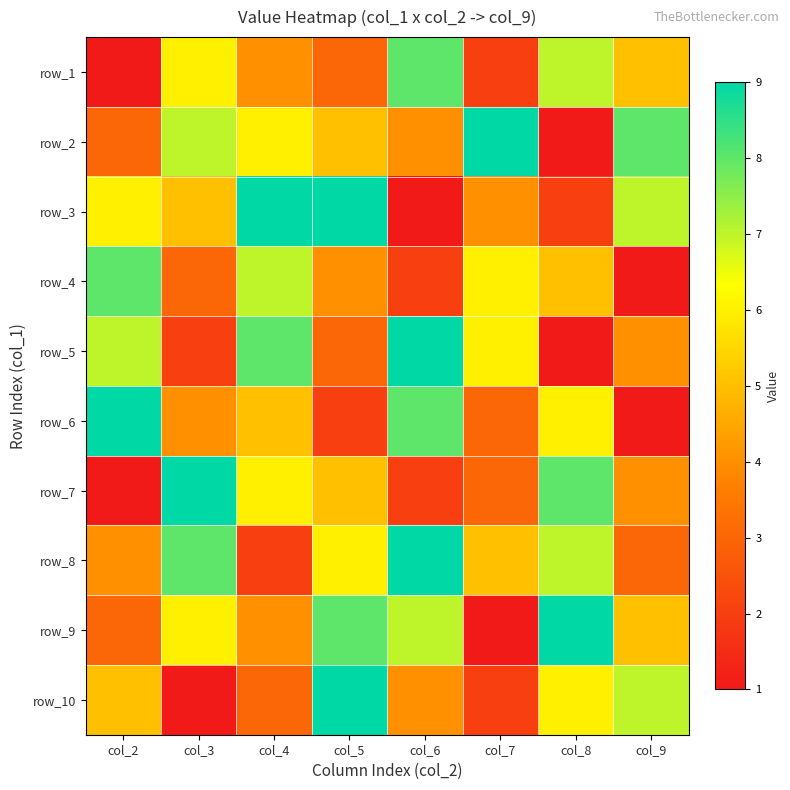

What is the total value across all series at col_8?

52